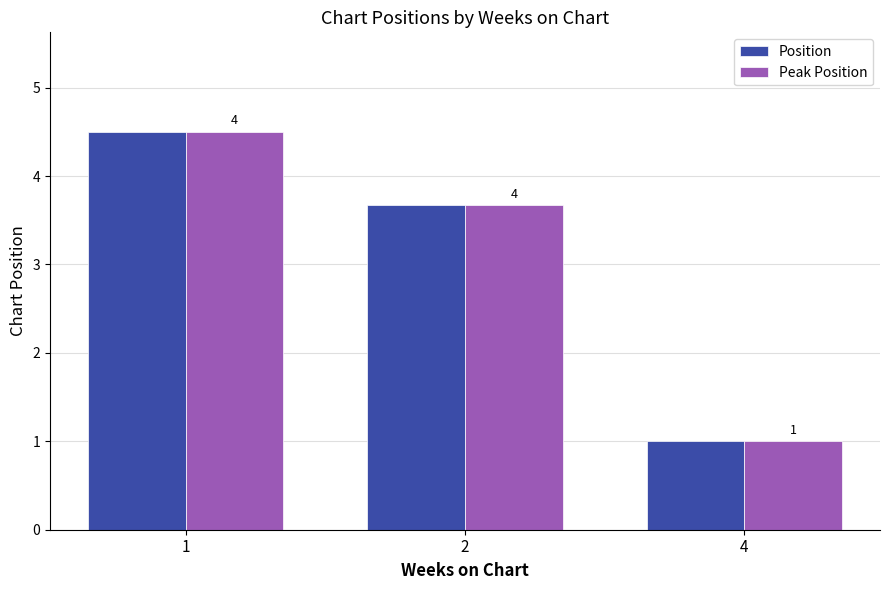

Which series has the widest spread of values?

Position